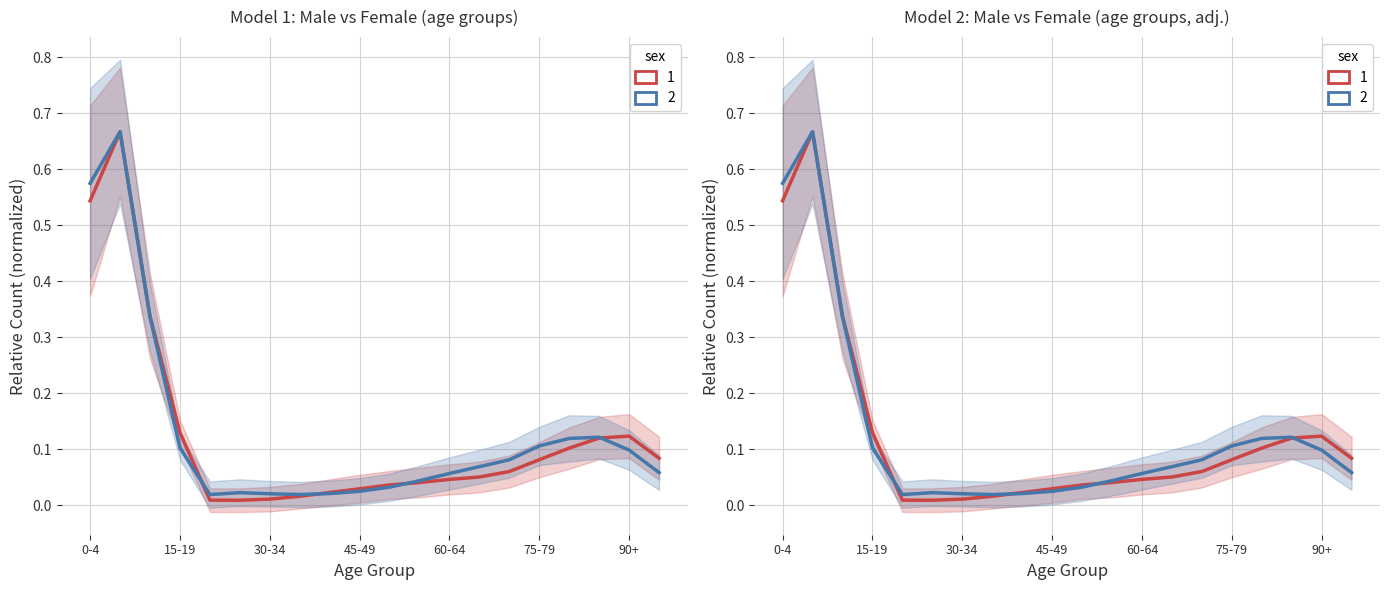

The value of Female (series 2) at 60-64 is 0.1. True or false?

True